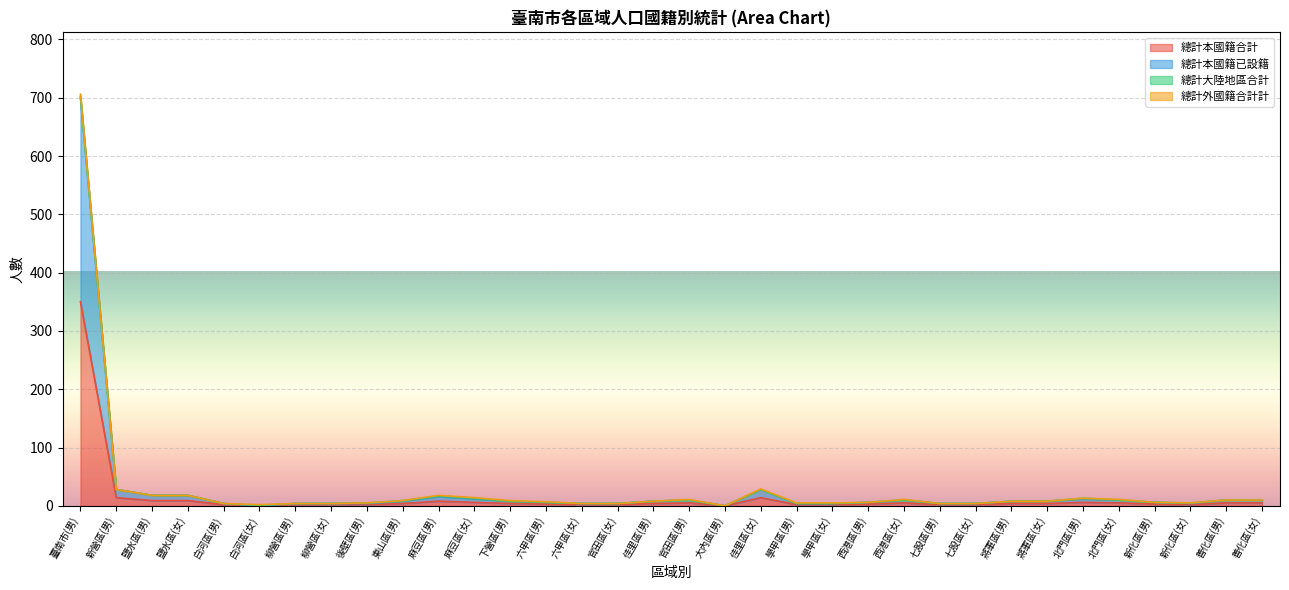

At how many categories does at least one series exceed 257?

1